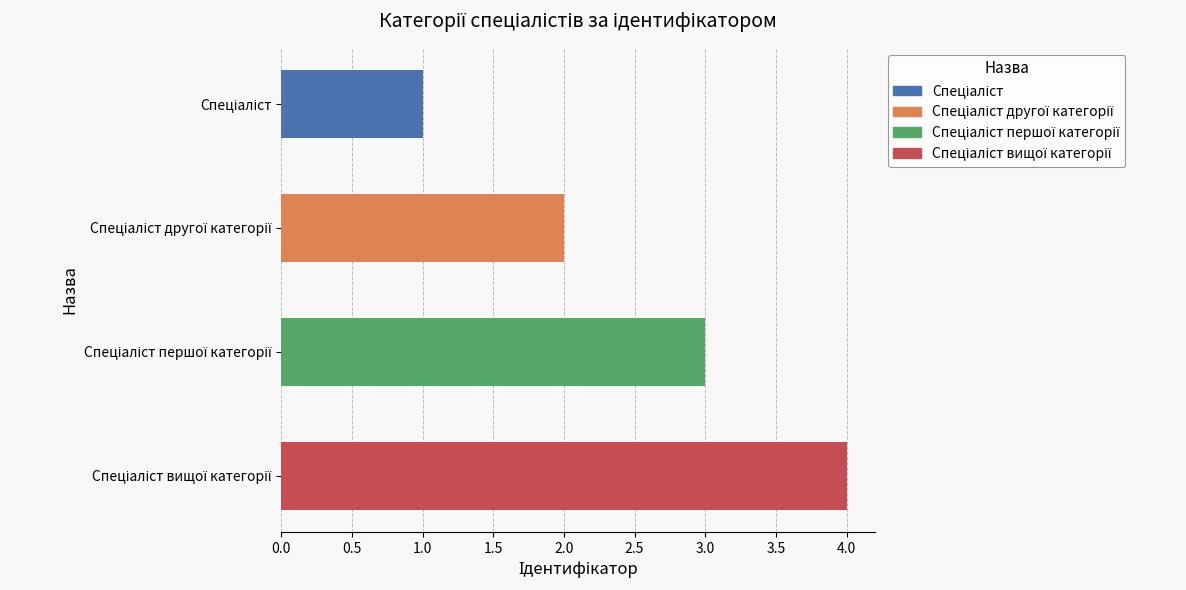

Approximately how many times larger is the value at Спеціаліст вищої категорії compared to Спеціаліст першої категорії?

1.3